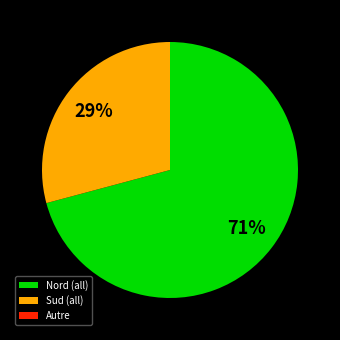

Is there any slice that represents more than half of the pie?

Yes